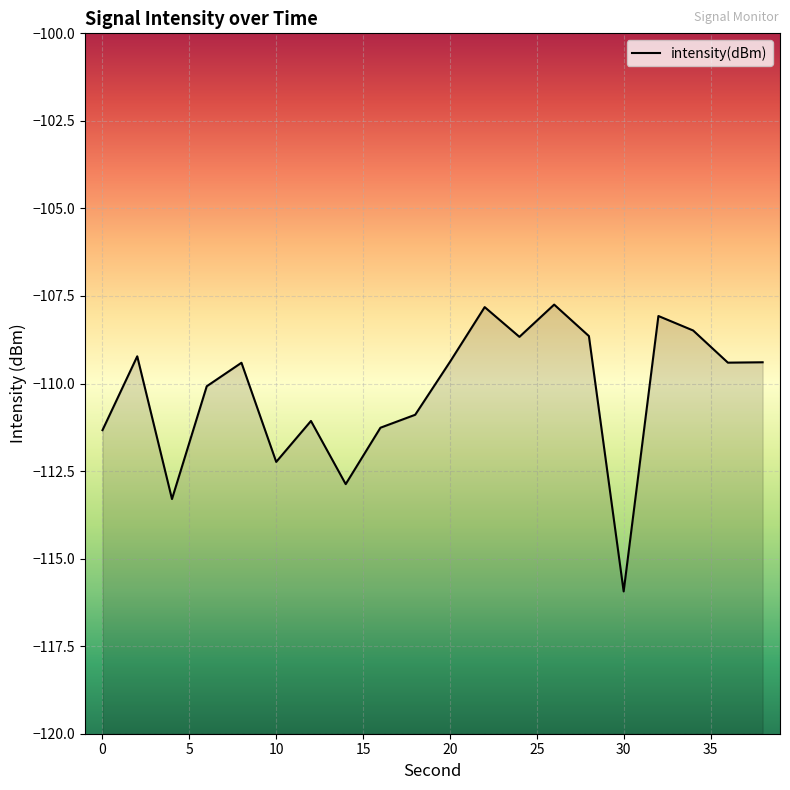

What is the greatest value displayed?

-107.7